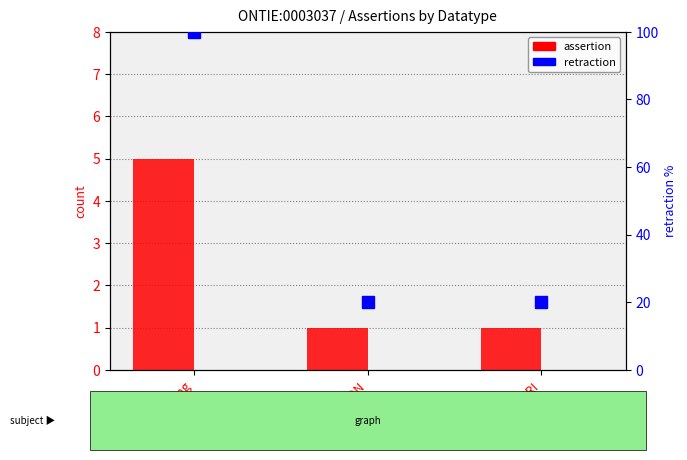

Between xsd:string and _IRI, which series saw the biggest shift?

retraction (pct)